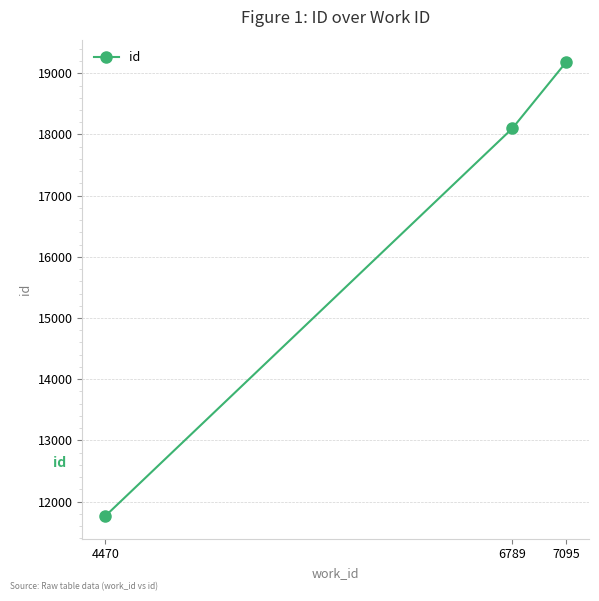

Reading right to left, list all the values displayed in this chart.

19179	18098	11763